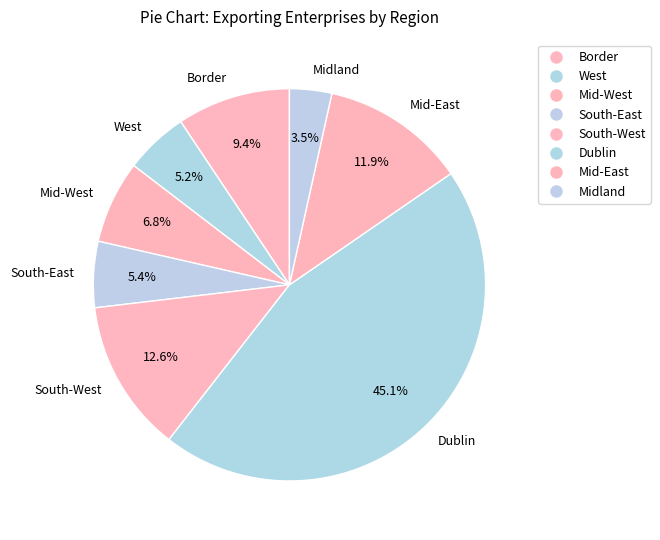

Count the number of slices in the pie.

8